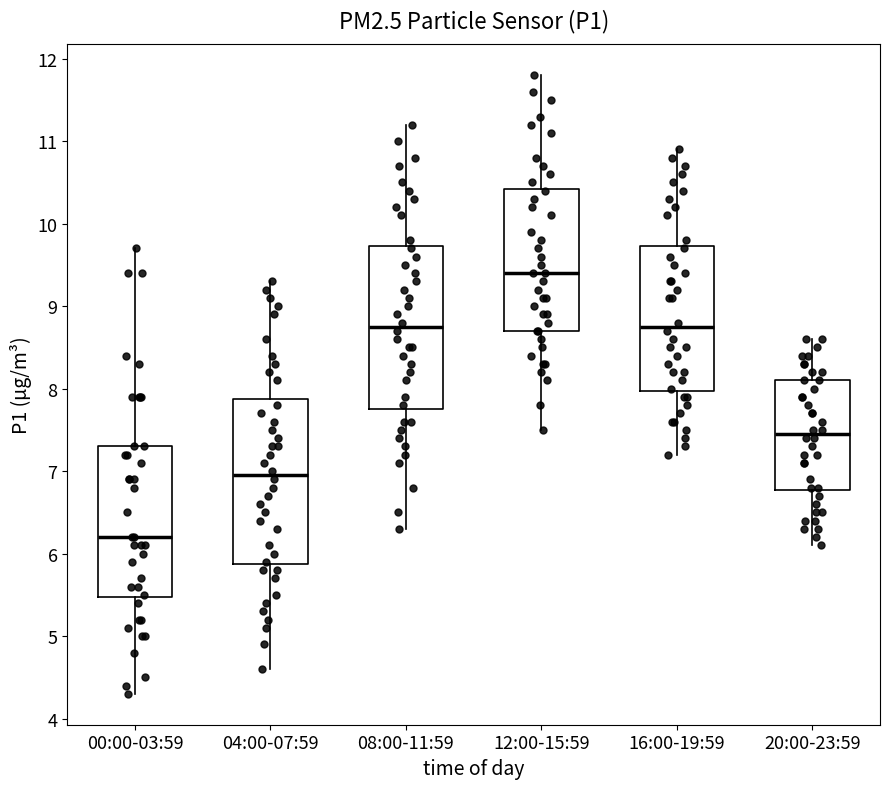

Reading left to right, transcribe this box plot: for each box, give where its median line is, the range the box spans, and where its two whiskers end, as read against the y-axis. The values are not printed on the chart, so give them approximately, as read against the axis.

00:00-03:59: median 6.2, box 5.5 to 7.3, whiskers 4.3 to 9.7
04:00-07:59: median 7.0, box 5.9 to 7.9, whiskers 4.6 to 9.3
08:00-11:59: median 8.8, box 7.8 to 9.7, whiskers 6.3 to 11.2
12:00-15:59: median 9.4, box 8.7 to 10.4, whiskers 7.5 to 11.8
16:00-19:59: median 8.8, box 8.0 to 9.7, whiskers 7.2 to 10.9
20:00-23:59: median 7.5, box 6.8 to 8.1, whiskers 6.1 to 8.6